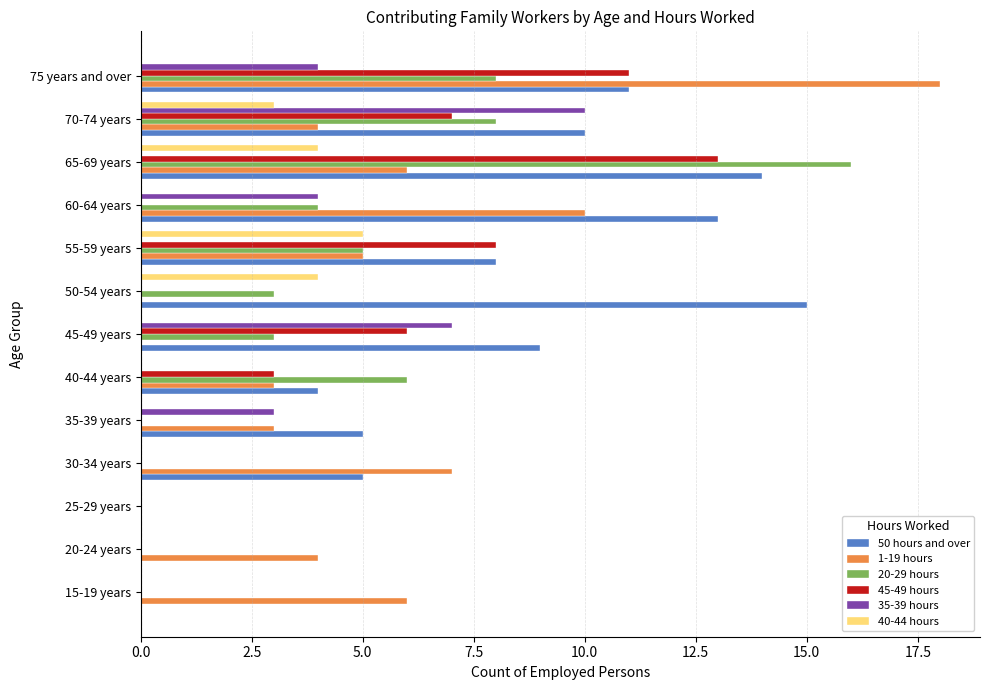

Is the value of 20-29 hours at 30-34 years greater than the value of 1-19 hours at 40-44 years?

No